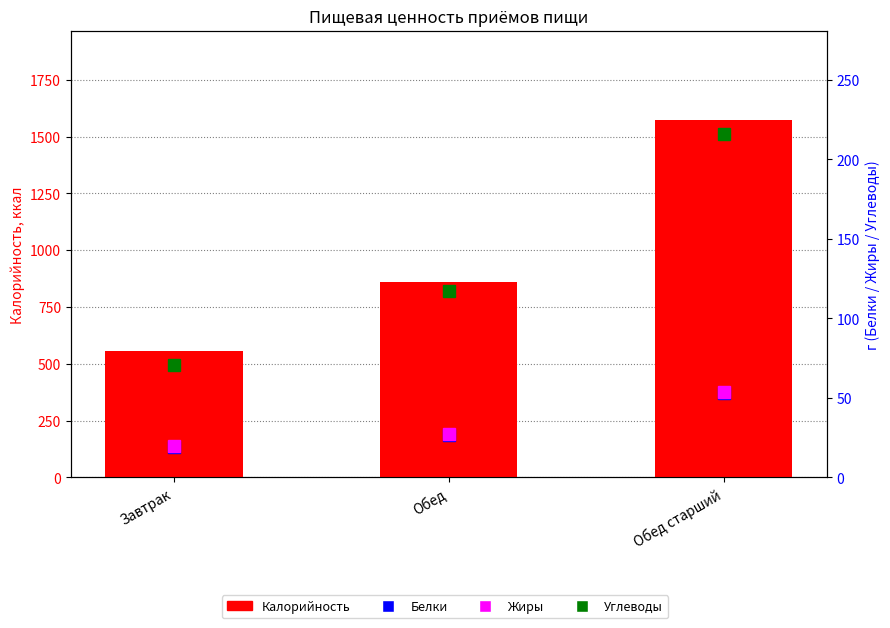

Between Завтрак and Обед старший, which series saw the biggest shift?

Калорийность